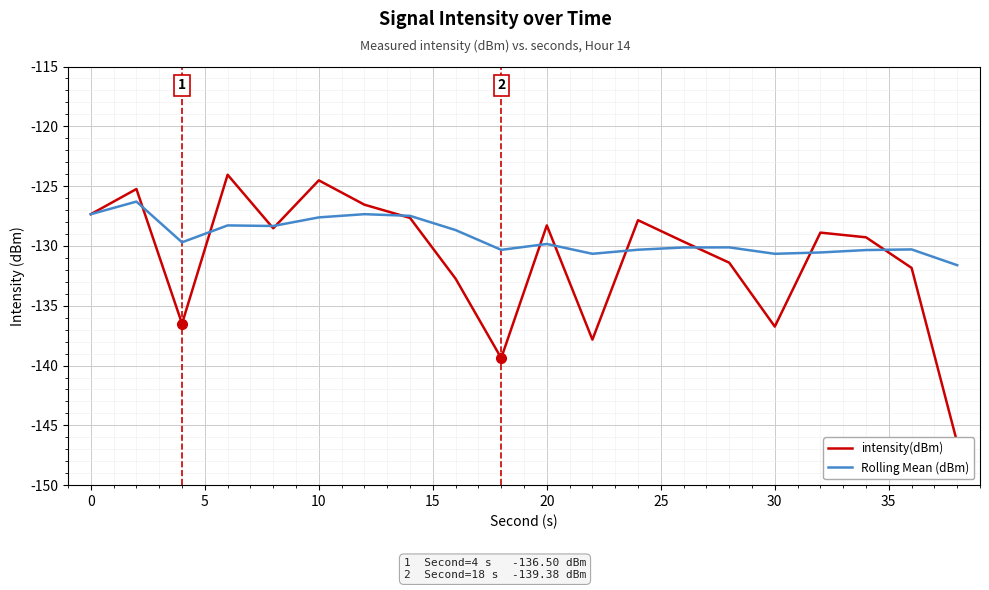

What is the maximum value for Rolling Mean (dBm)?

-126.3